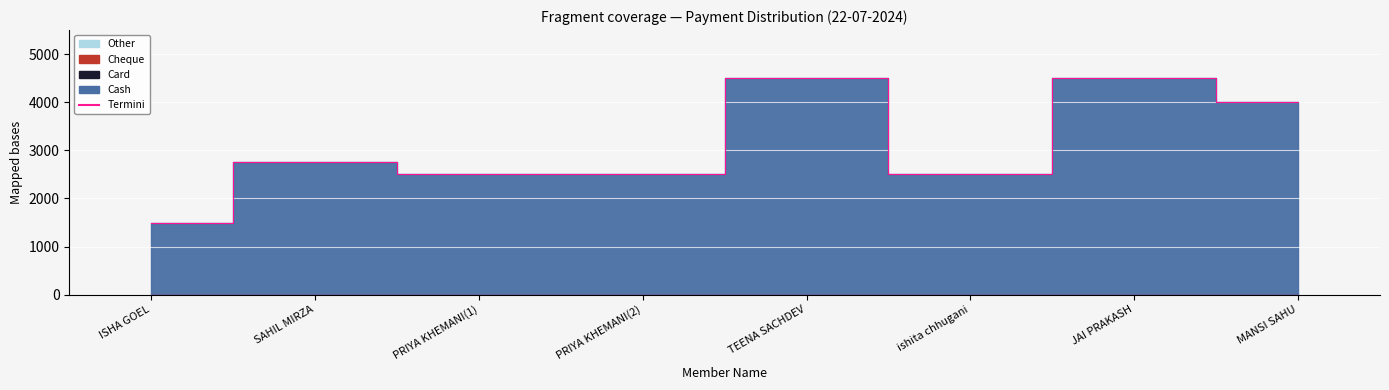

Which label corresponds to the smallest value in the chart?

ISHA GOEL